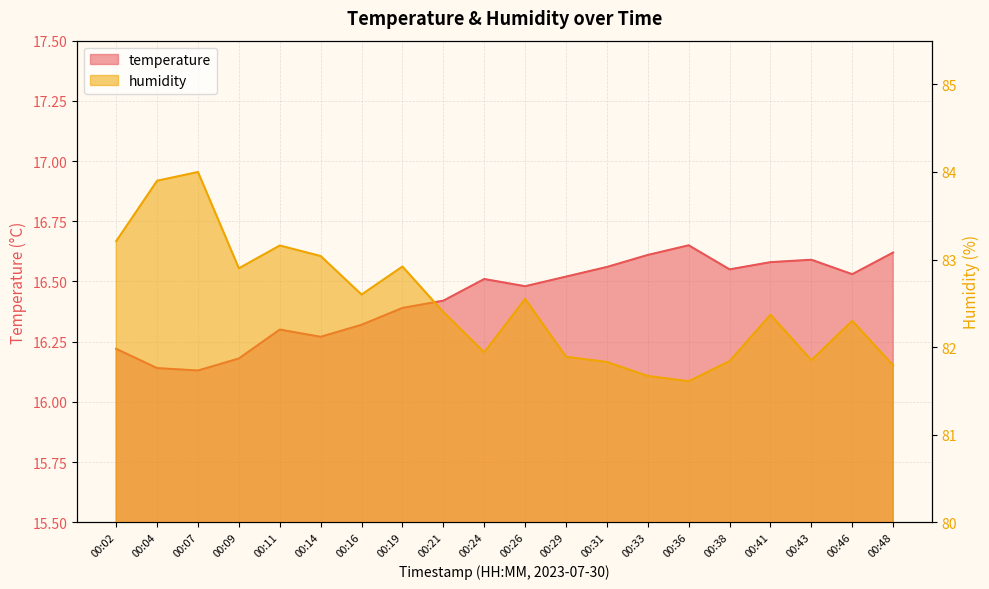

What is the greatest value displayed?

84.0